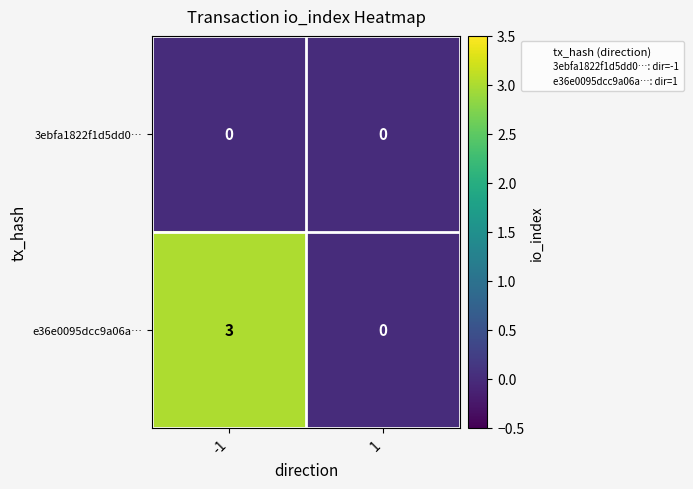

Reading left to right, list all the values displayed in this chart.

3ebfa1822f1d5dd0…: 0	0
e36e0095dcc9a06a…: 3	0